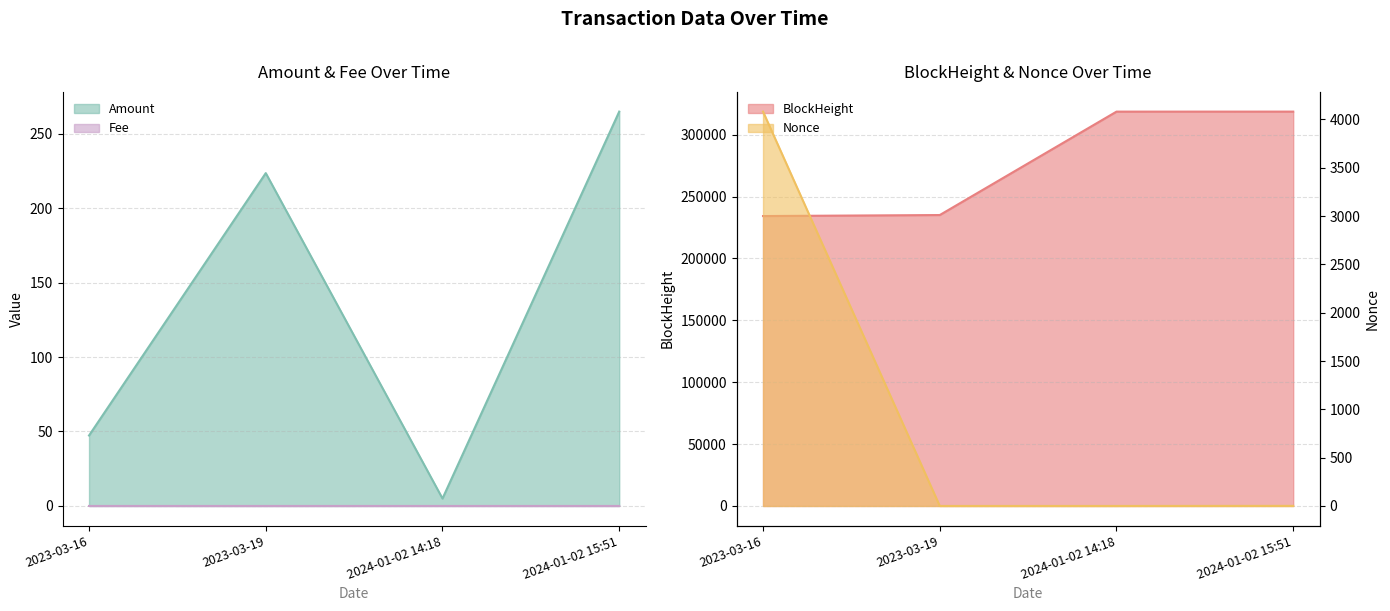

True or false: Nonce and BlockHeight intersect in this chart.

False